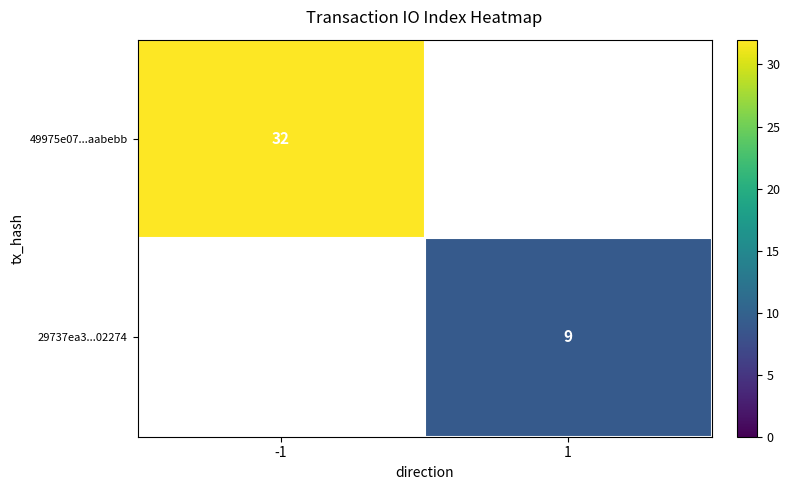

At how many categories does at least one series exceed 17?

1